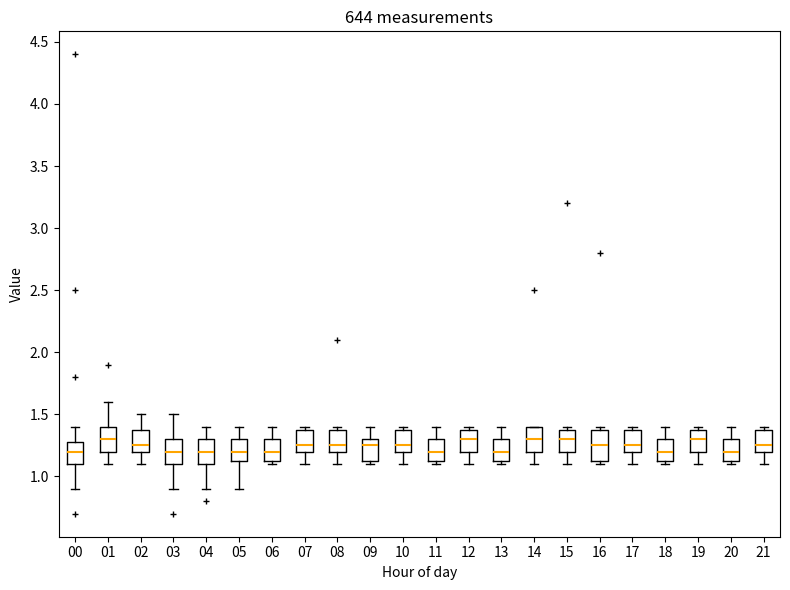

Comparing the boxes themselves (not the whiskers), which one is the tallest?

16